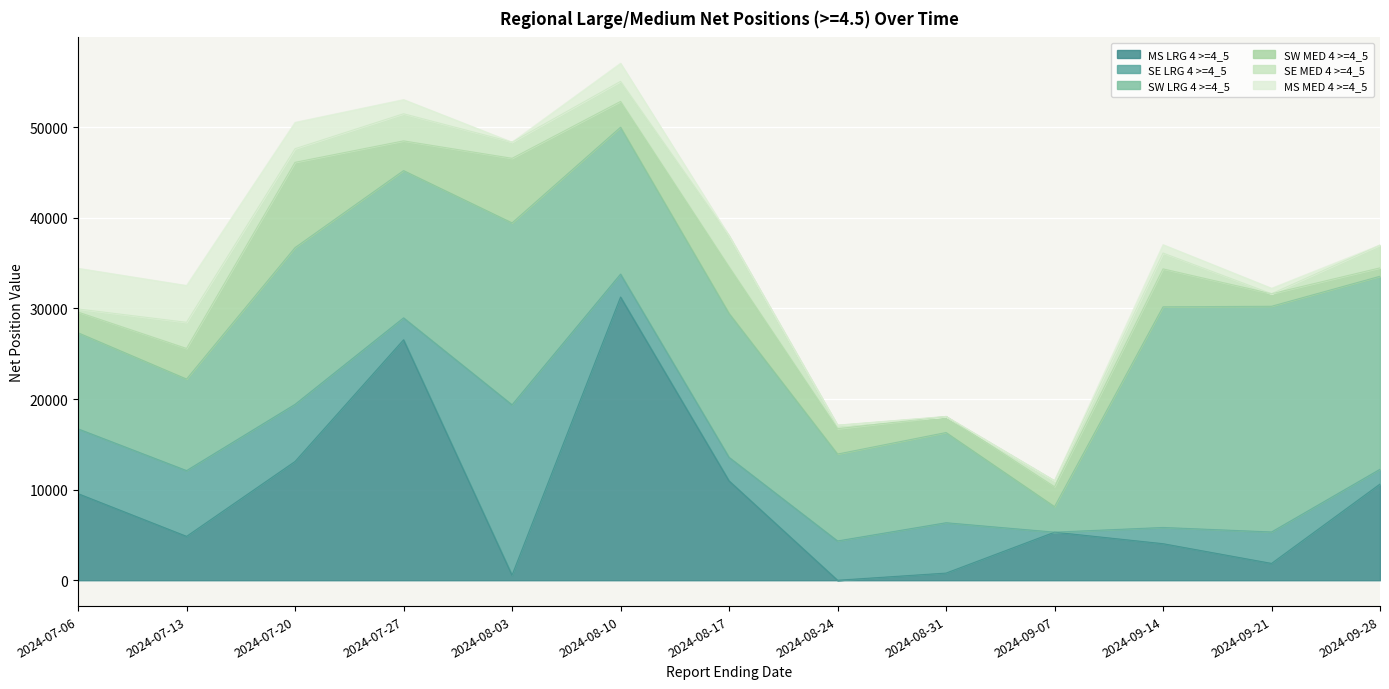

Which series has the largest total across all categories?

SW LRG 4 >=4_5